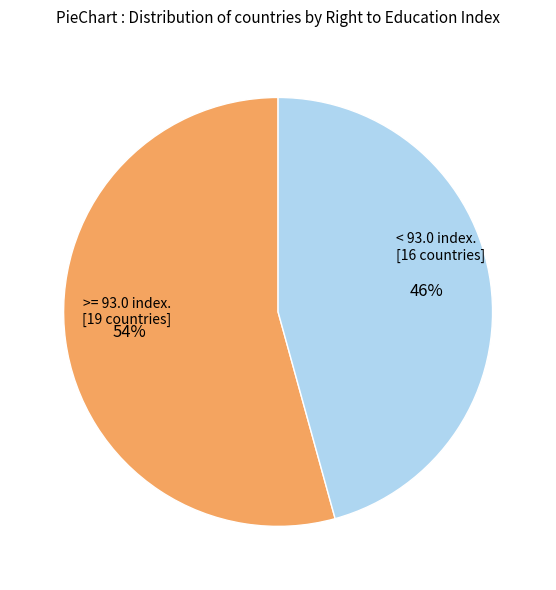

To the nearest percent, what is the average slice percentage?

50%